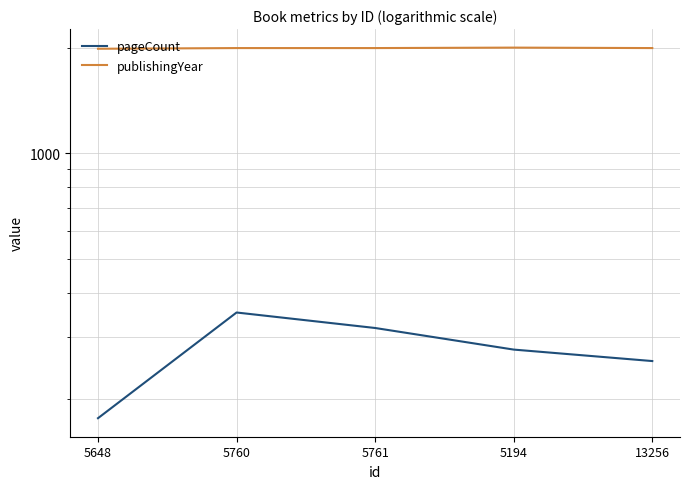

The value of publishingYear at 5194 is 3375. True or false?

False